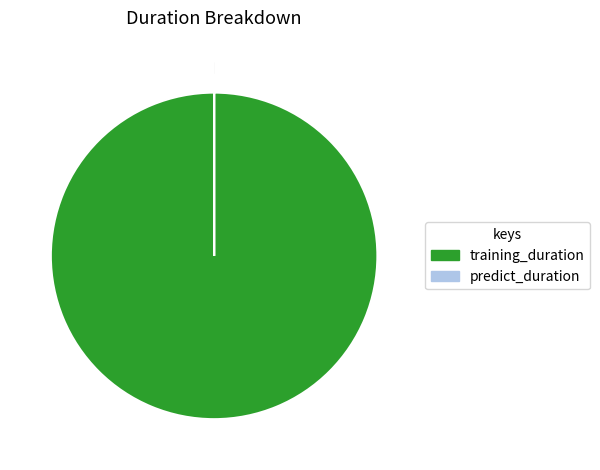

Which slice represents more than half of the pie?

training_duration